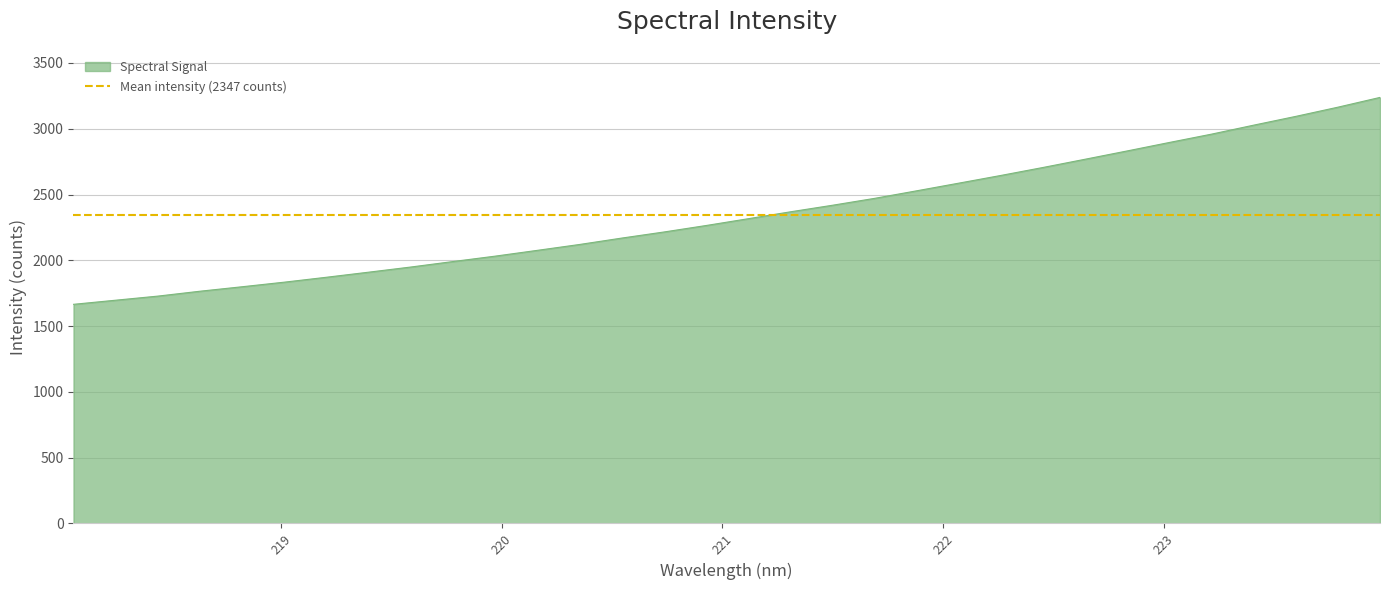

How many lines are shown in the chart?

1